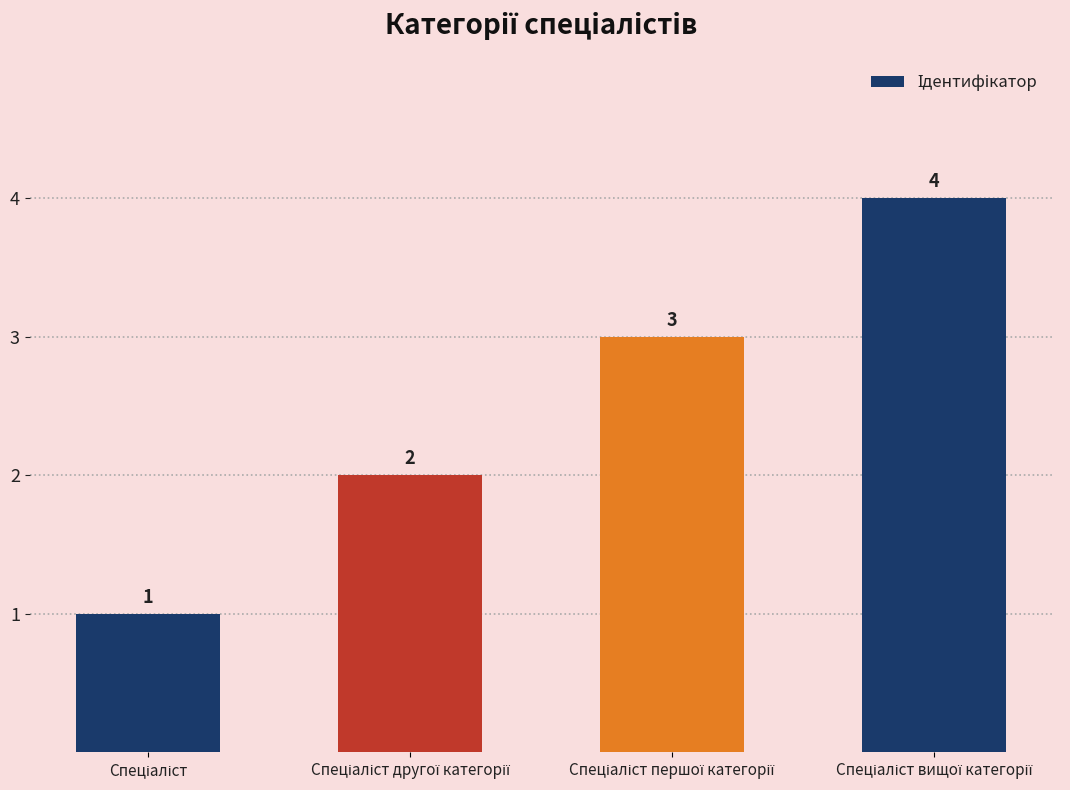

How many data points are less than 3?

2